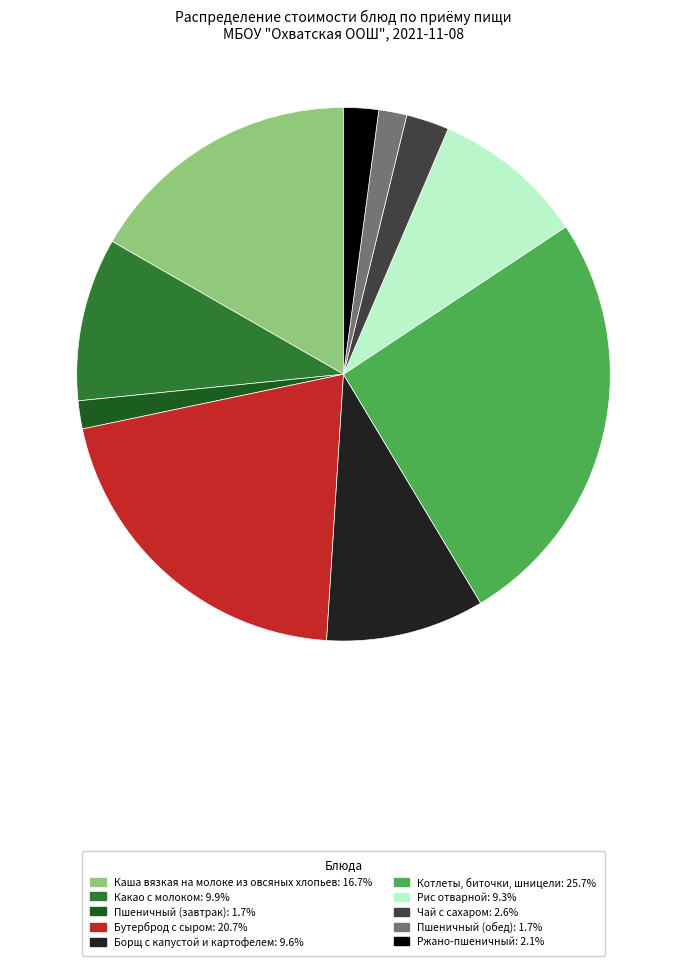

Which category has the biggest portion of the pie?

Котлеты, биточки, шницели